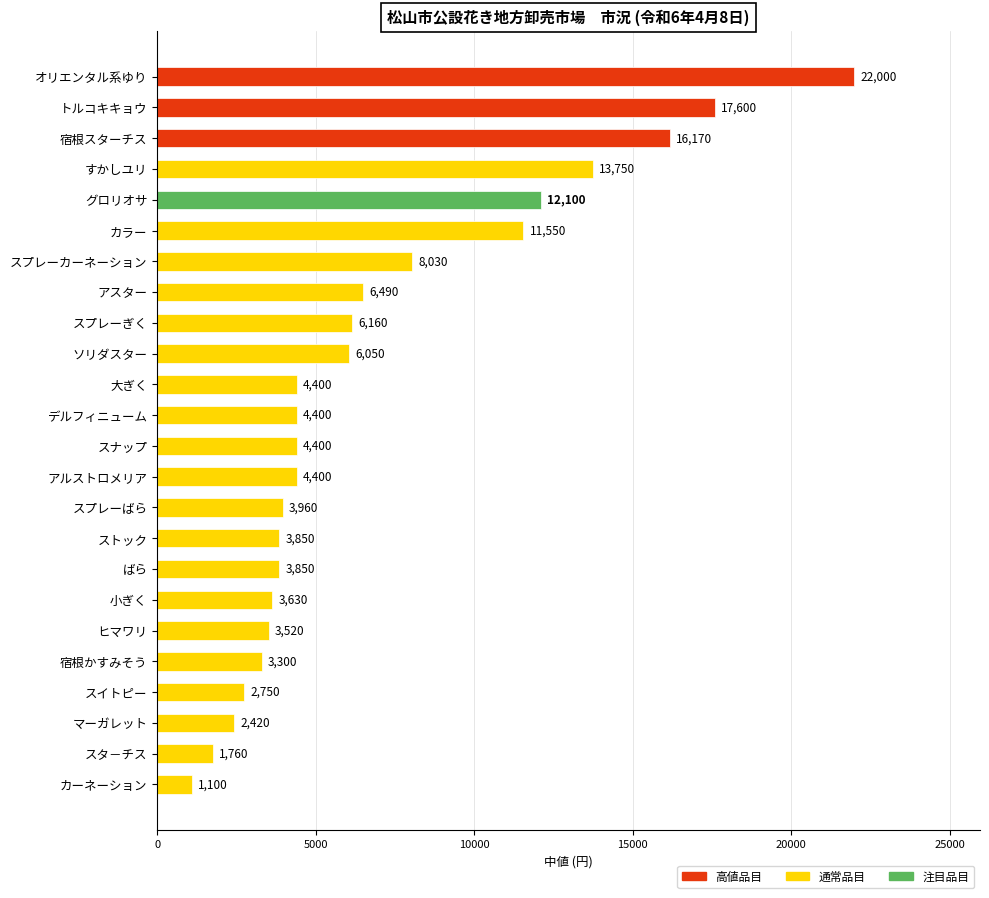

What is the difference between the maximum and minimum values?

20900